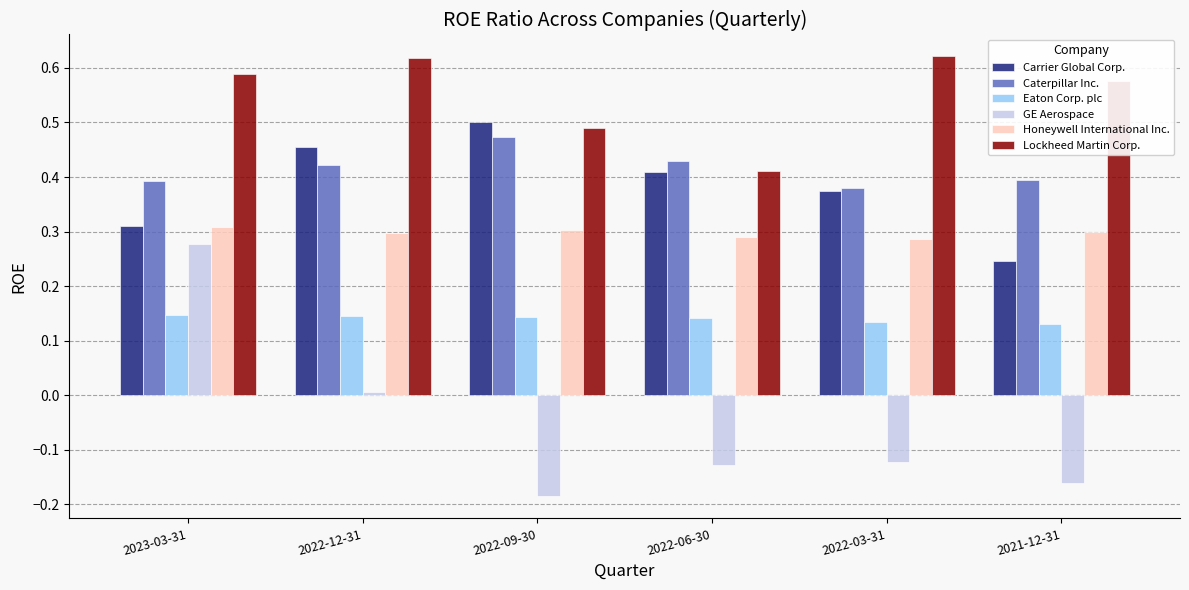

Which label corresponds to the smallest value in the chart?

2022-09-30